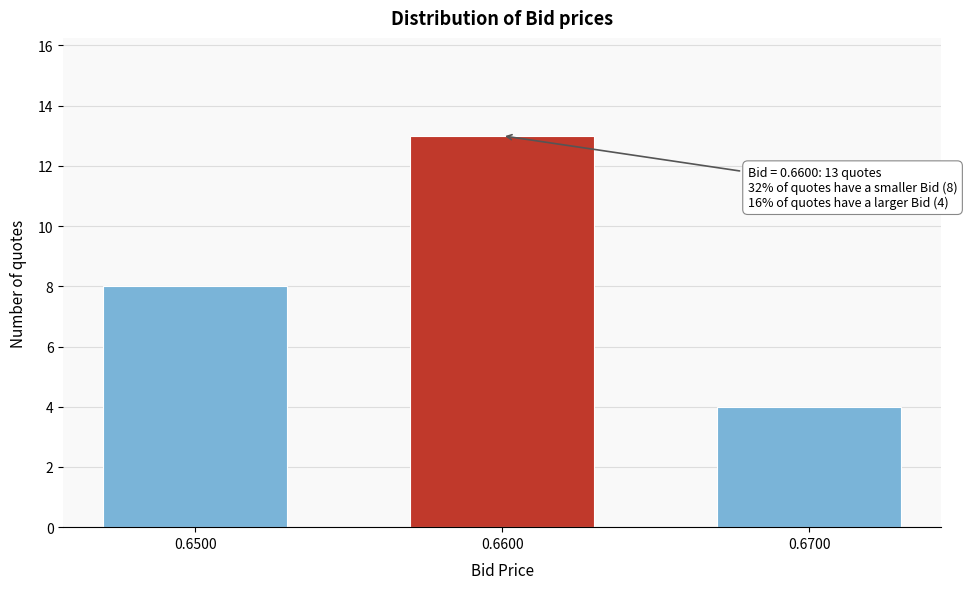

Reading left to right, transcribe all the data shown in this chart.

0.6500=8	0.6600=13	0.6700=4